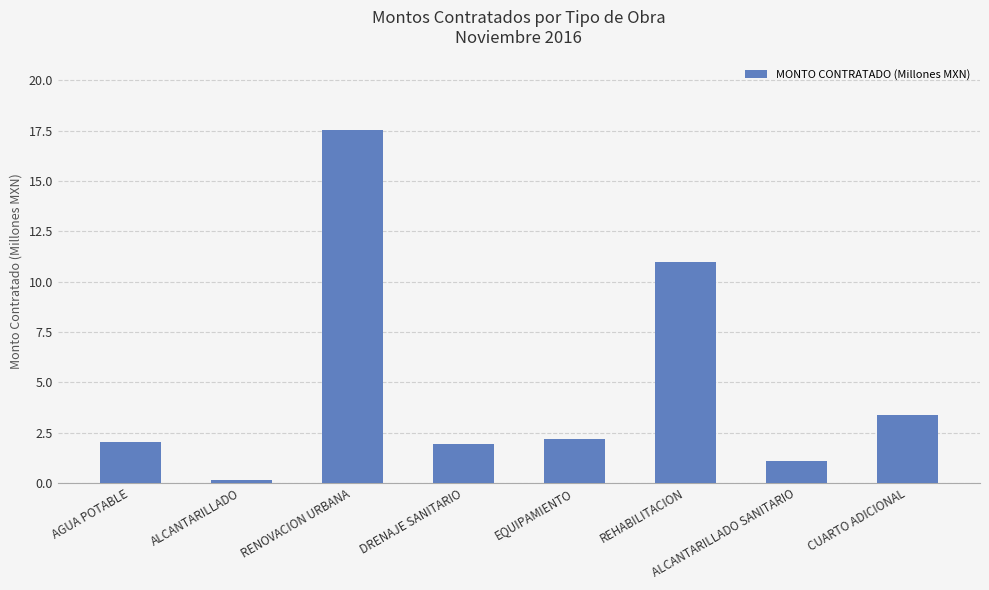

What is the ratio of the value at DRENAJE SANITARIO to the value at EQUIPAMIENTO?

0.9